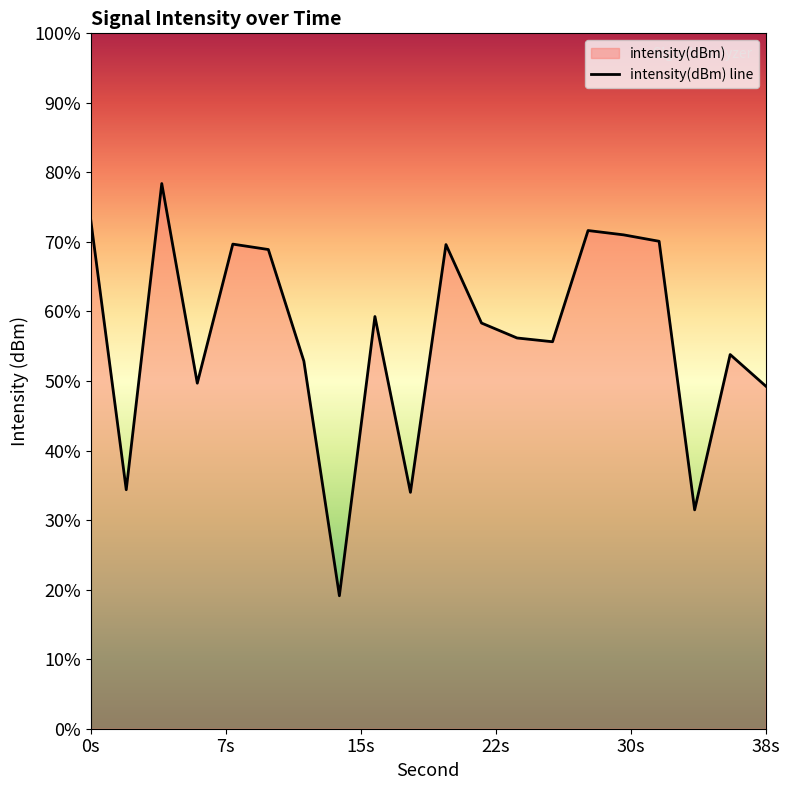

At which category does the data reach its first local valley?

2